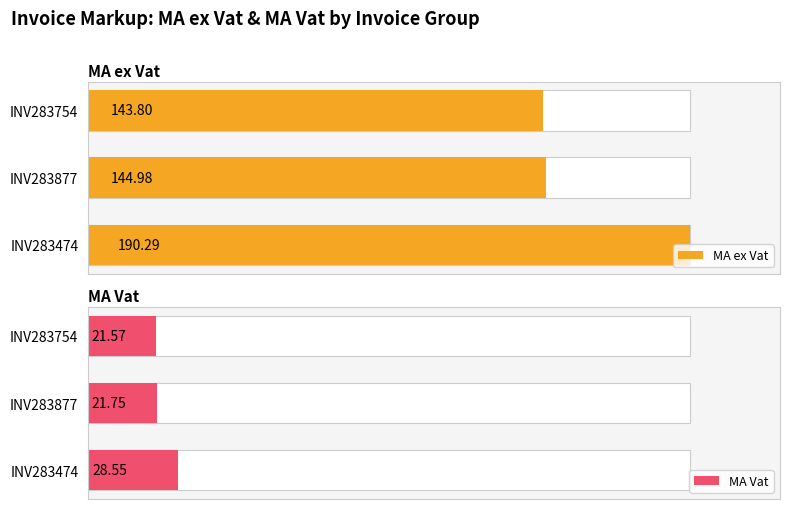

What is the average value of the MA Vat series?

24.0